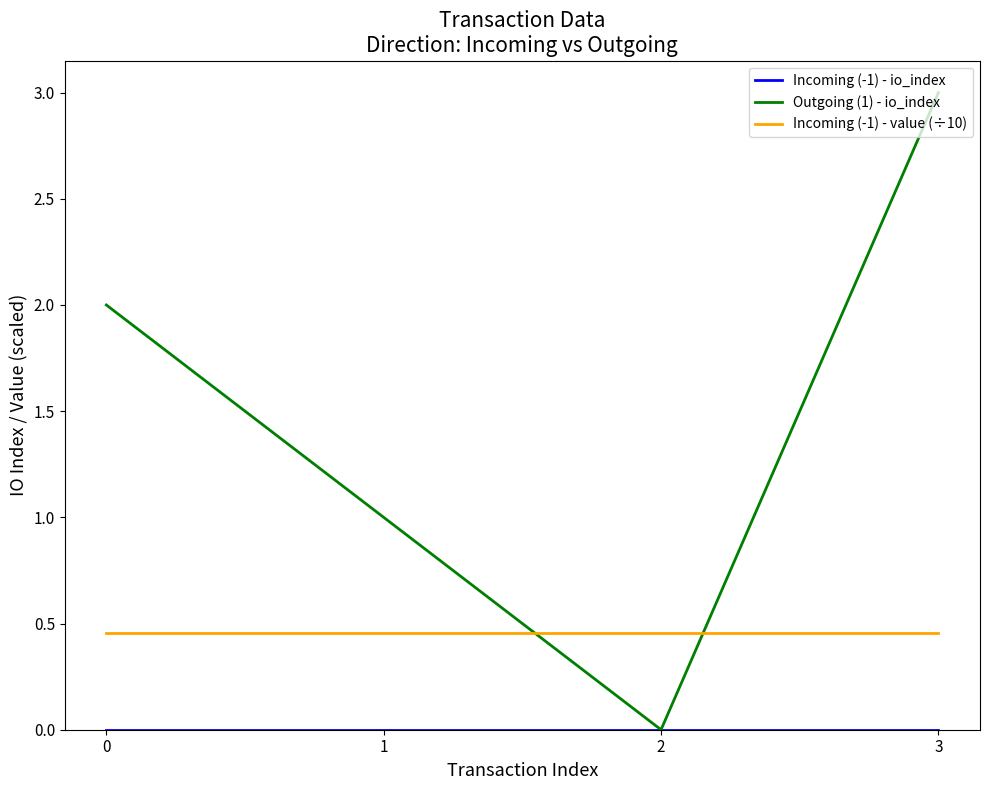

Rank the categories by Outgoing (1) - io_index value from lowest to highest.

2, 1, 0, 3